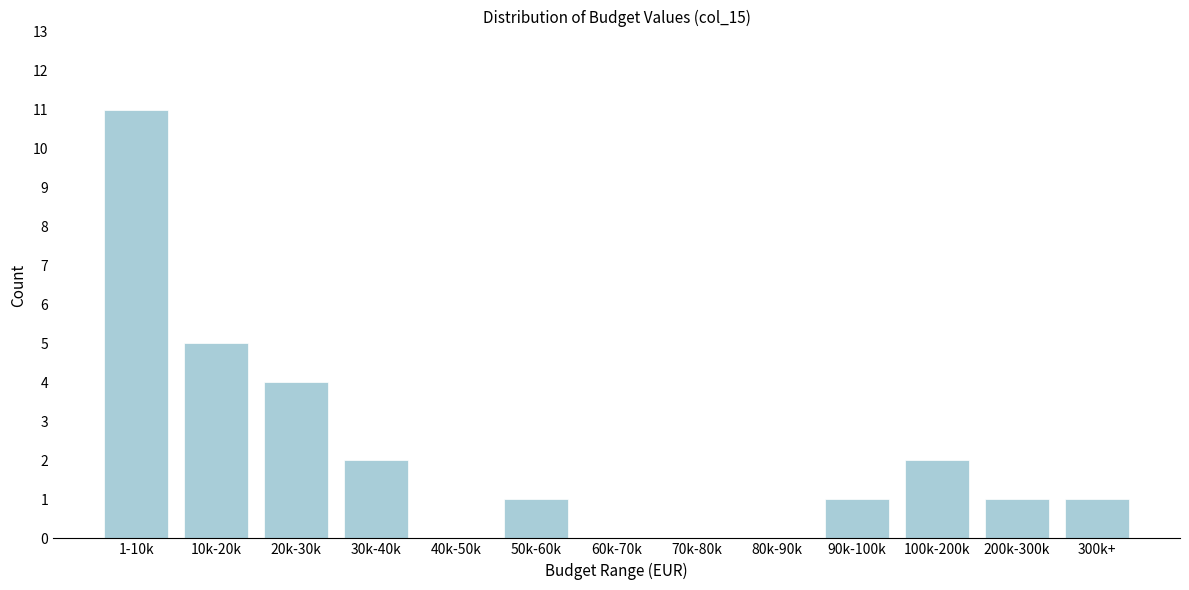

Reading left to right, list all the values displayed in this chart.

1-10k=11	10k-20k=5	20k-30k=4	30k-40k=2	40k-50k=0	50k-60k=1	60k-70k=0	70k-80k=0	80k-90k=0	90k-100k=1	100k-200k=2	200k-300k=1	300k+=1